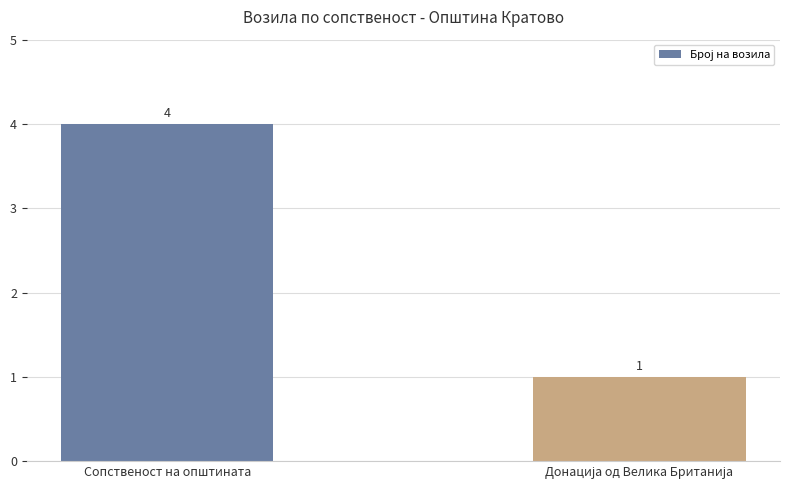

What is the label of the 2nd bar from the right?

Сопственост на општината